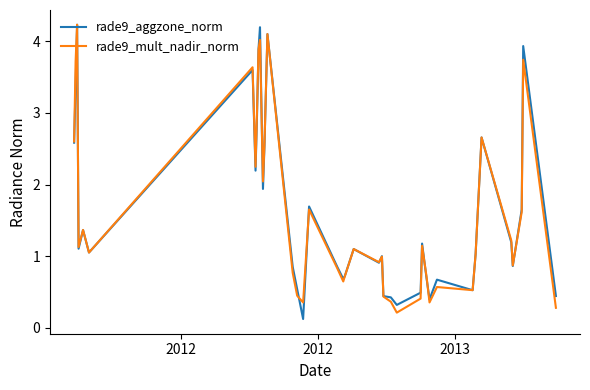

What is the maximum value shown in the chart?

4.2